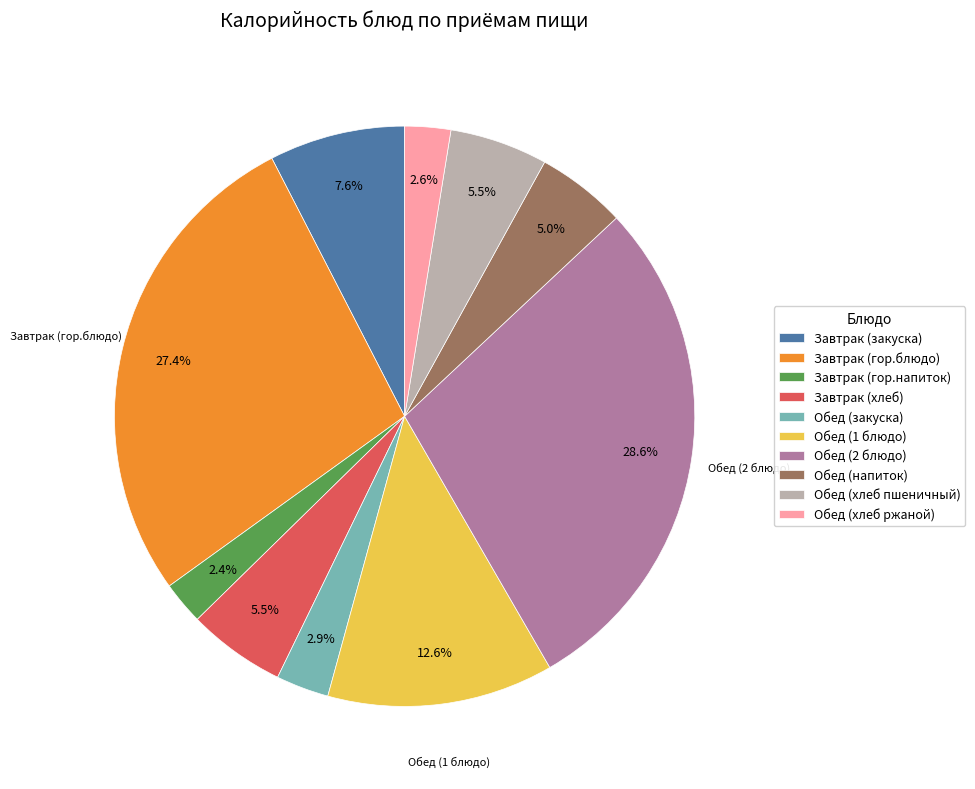

Does Обед (закуска) account for over 50% of the chart?

No